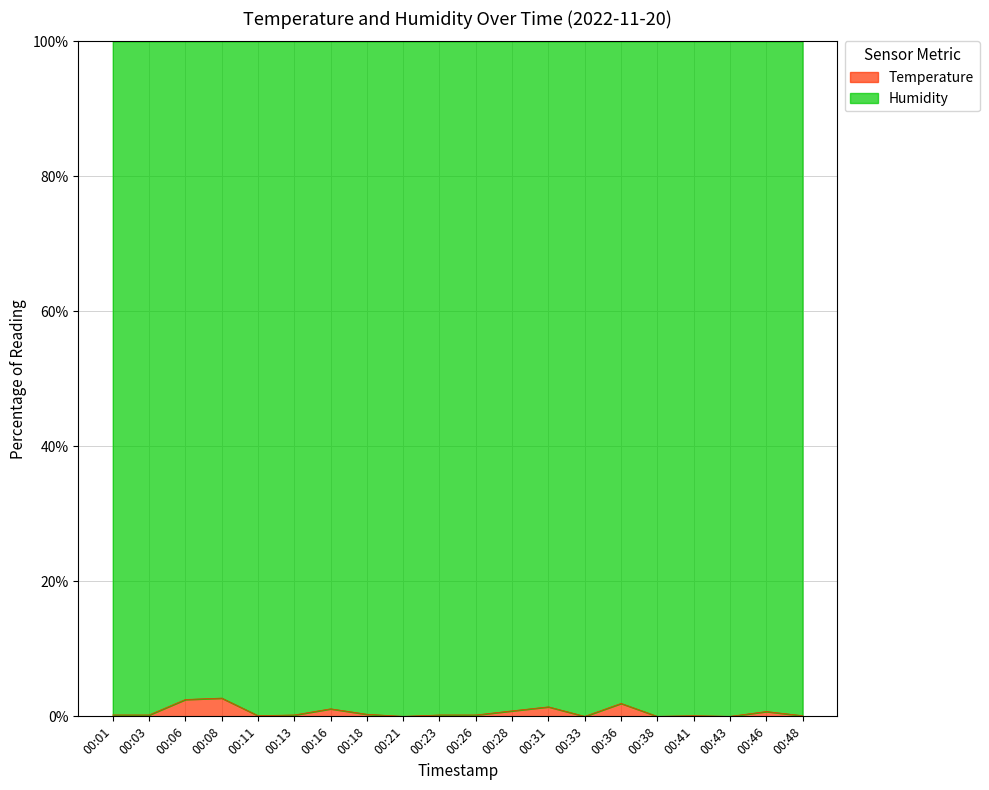

What is the value of the 6th point from the left?

0.2